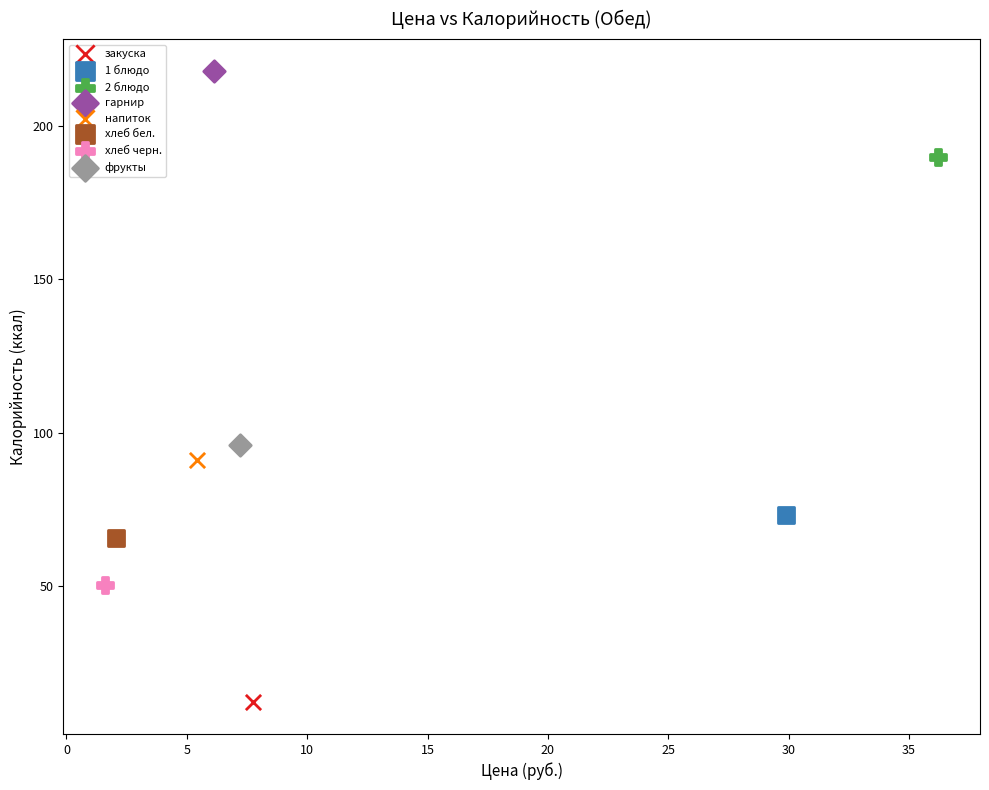

What are all the series names shown in the legend?

закуска, 1 блюдо, 2 блюдо, гарнир, напиток, хлеб бел., хлеб черн., фрукты